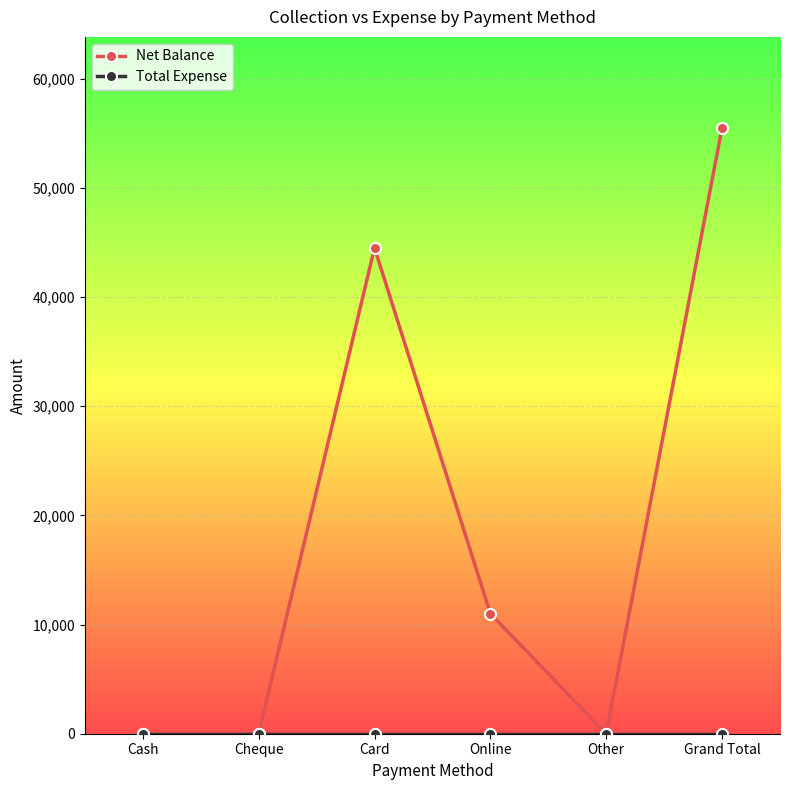

What position from the right is Online?

3